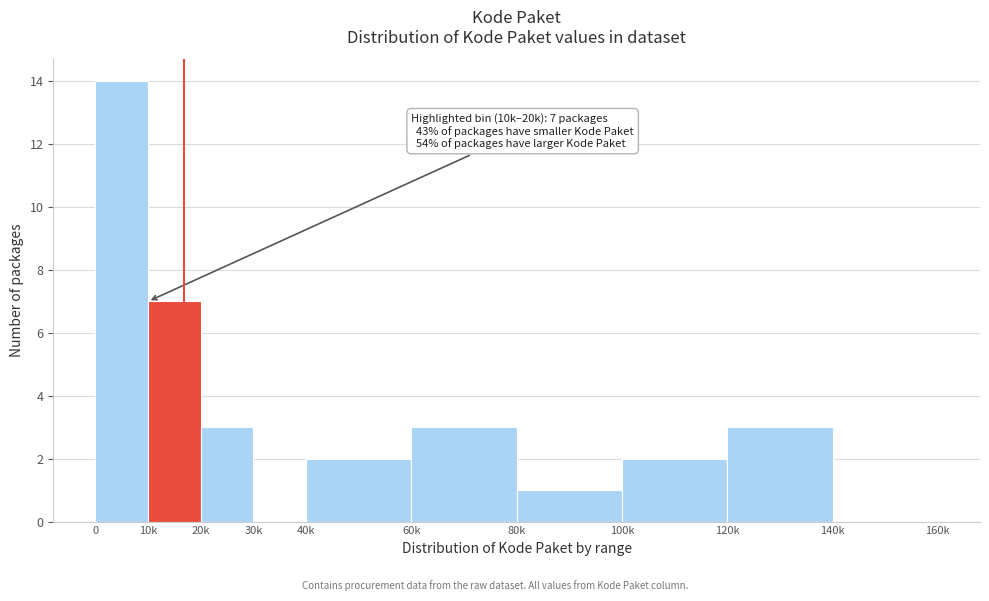

Reading right to left, list all the values displayed in this chart.

140k=0	120k=3	100k=2	80k=1	60k=3	40k=2	30k=0	20k=3	10k=7	0=14